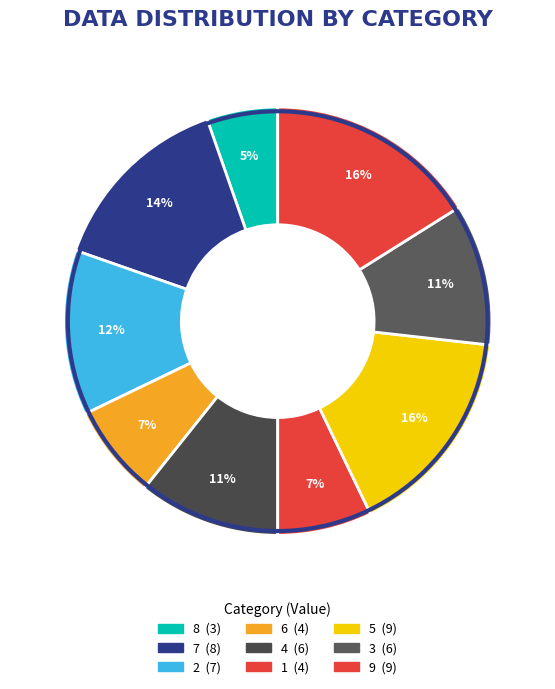

What is the ratio of the value at 5 to the value at 6?

2.2